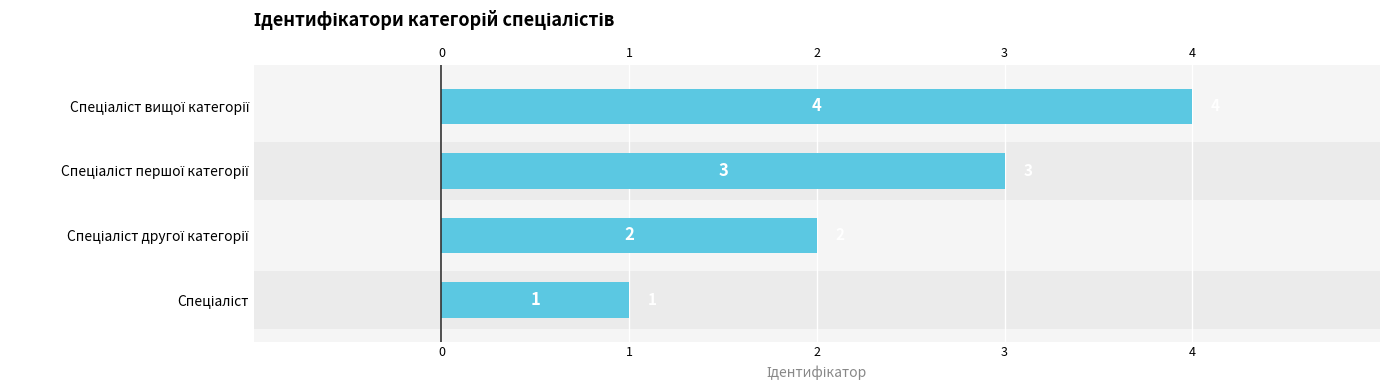

What is the approximate value at Спеціаліст другої категорії?

2